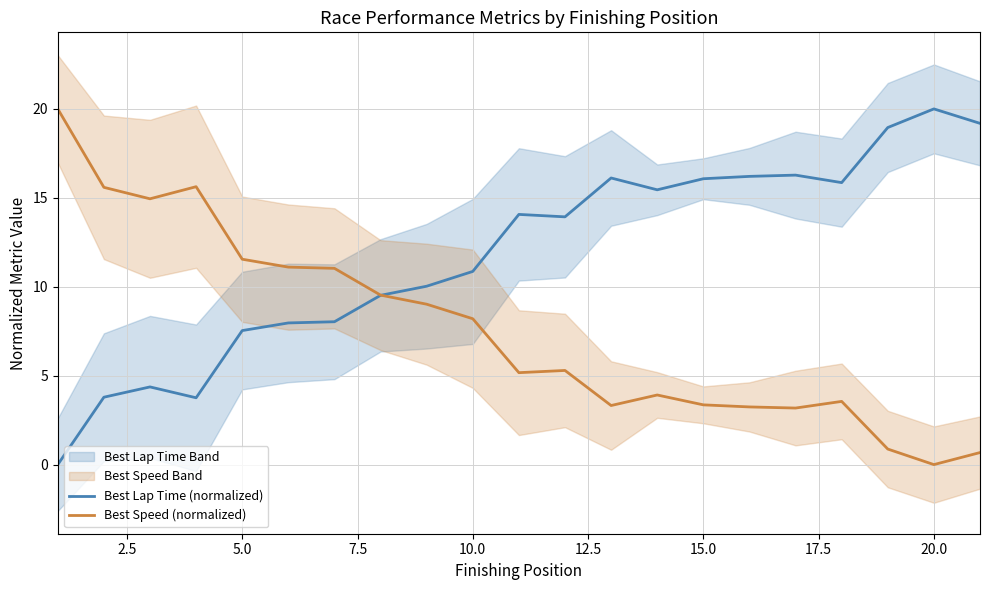

What is the difference between the second highest and minimum values in the Best Speed (normalized) series?

15.6